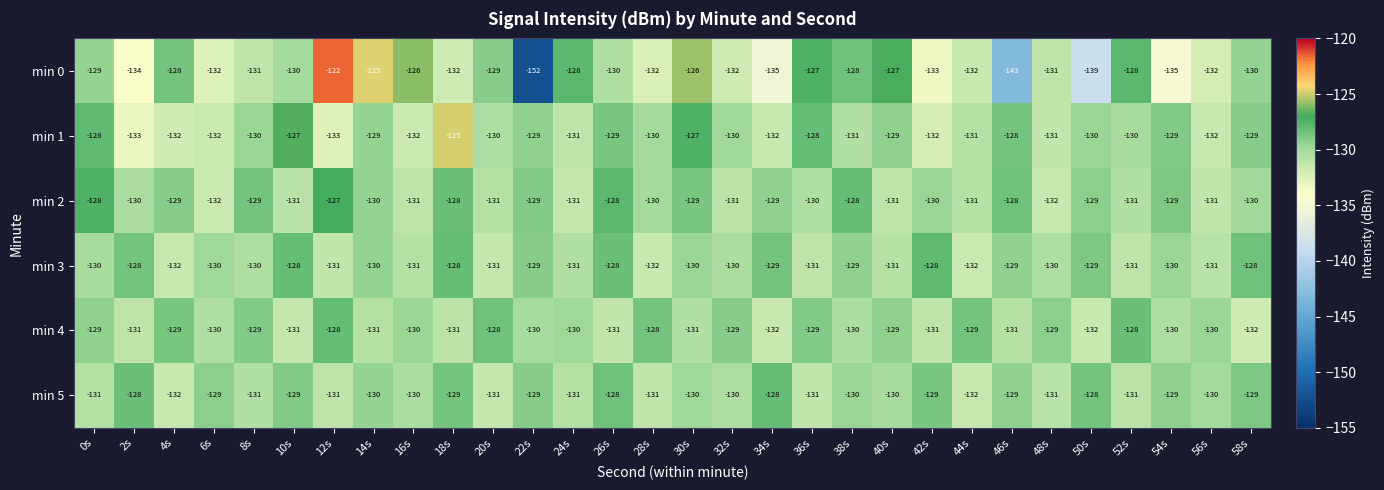

Which category has the highest value across all series?

12s